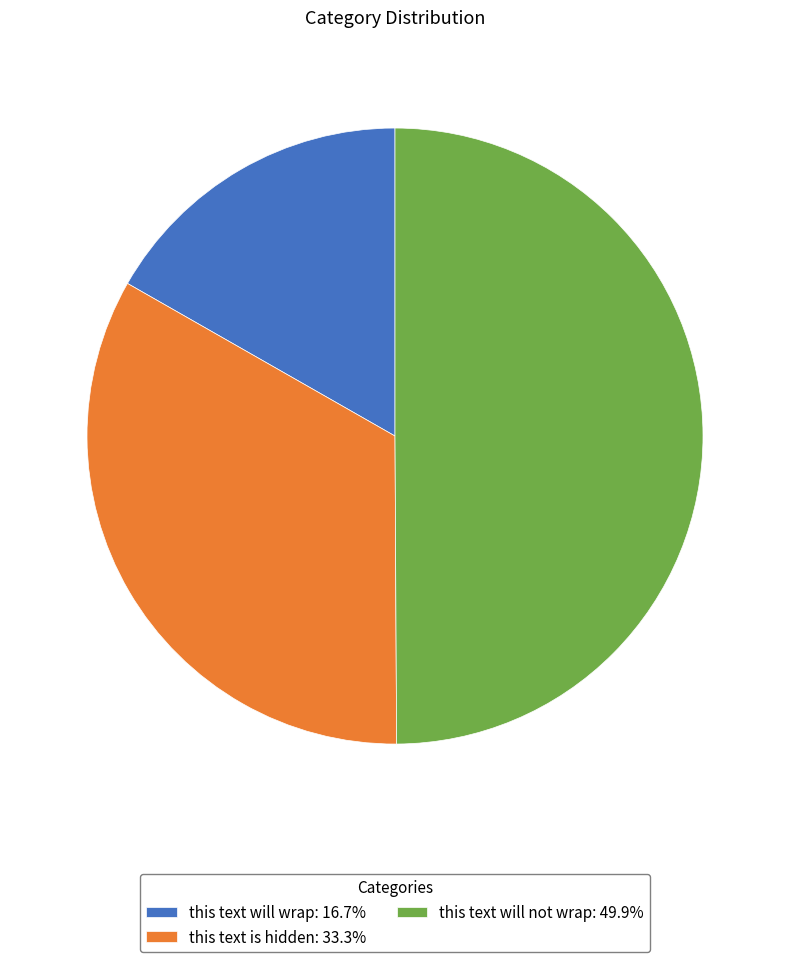

Is it true that this text will wrap is 3% of the pie?

False